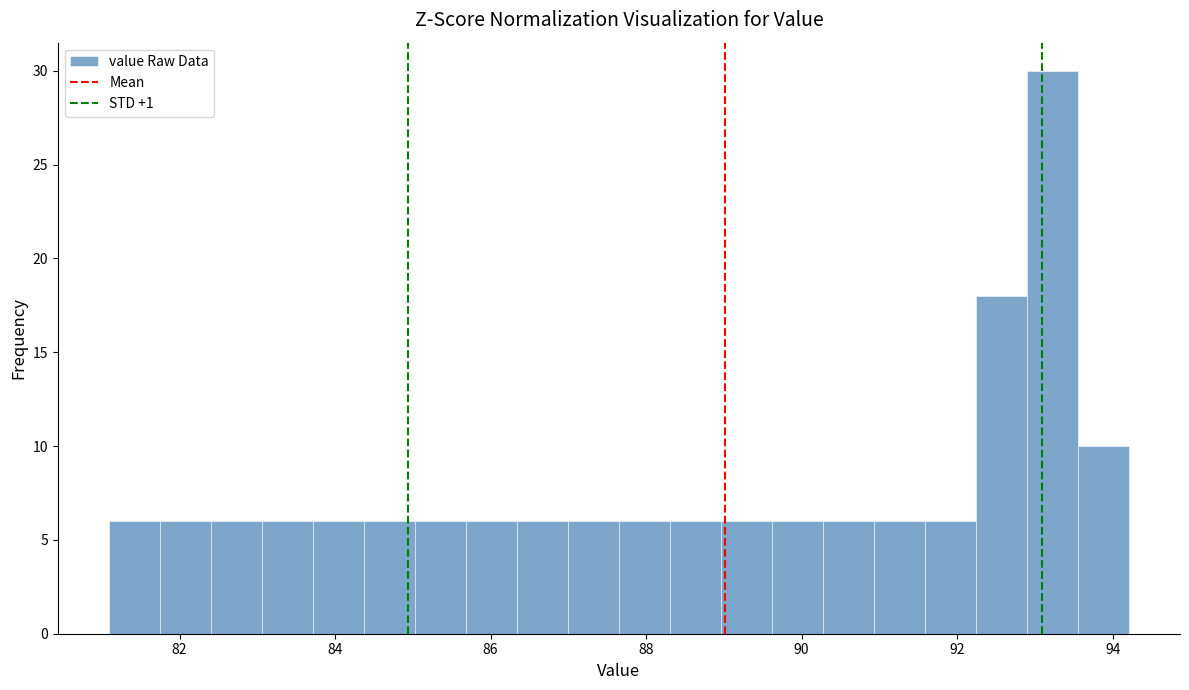

Around what value on the x-axis is the tallest bar? Give the approximate position of its centre, as read against the axis.

93.2